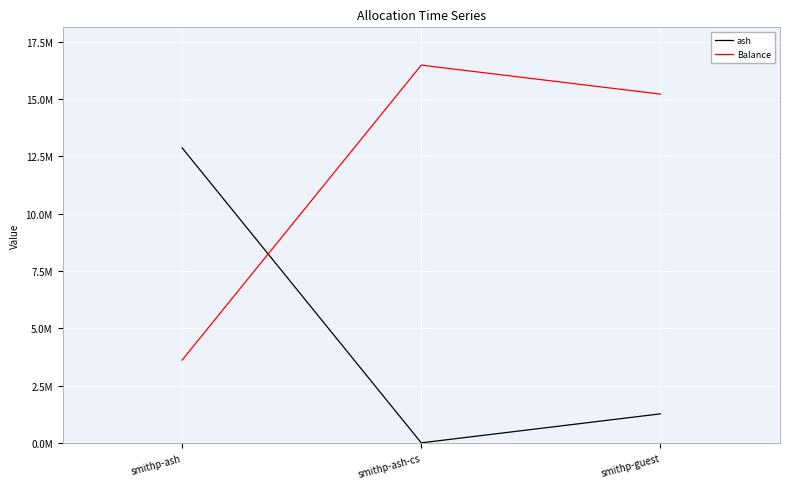

The Balance series shows 3412521.7 at smithp-guest. True or false?

False